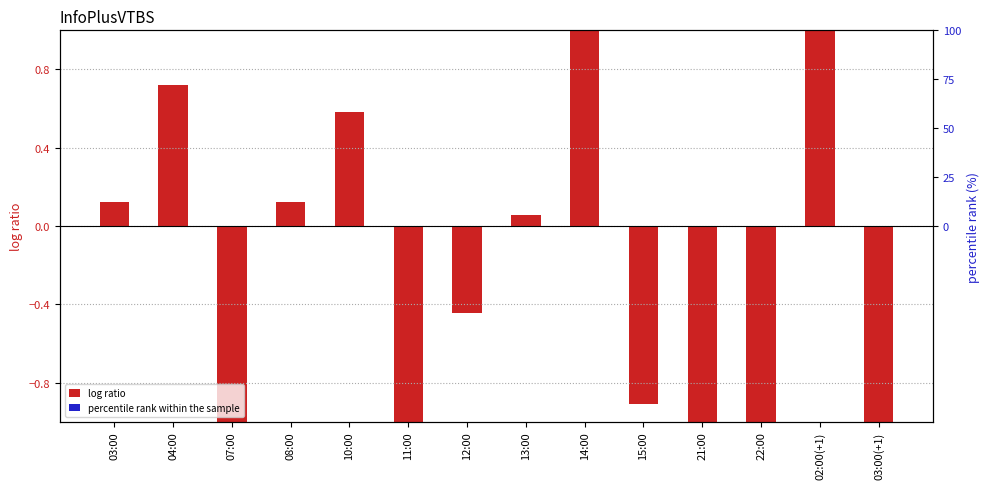

The log ratio series shows 1.5 at 02:00(+1). True or false?

True